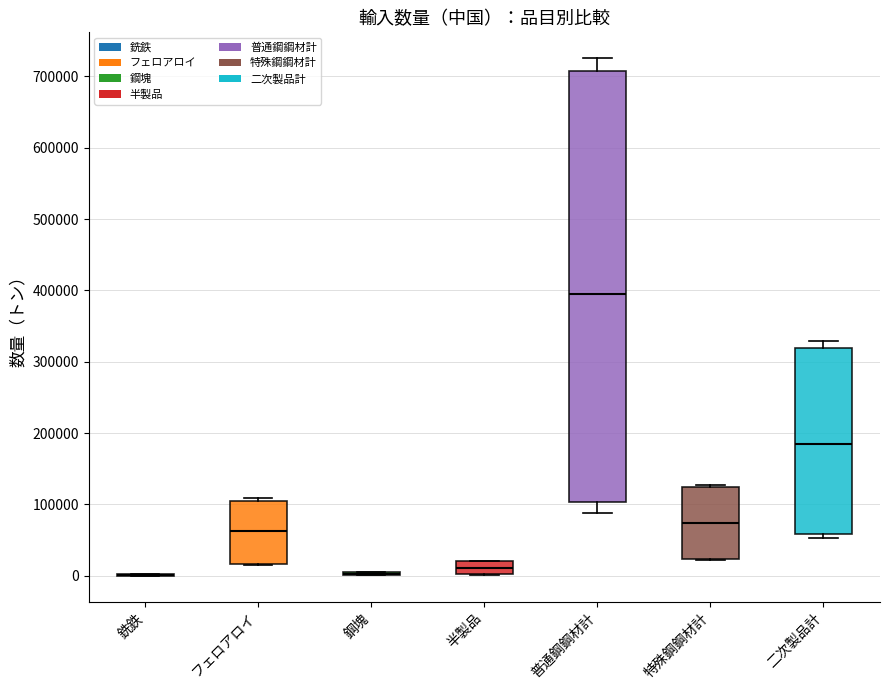

Reading left to right, read every box against the y-axis: the position of its median line, the range the box covers, and the ends of its whiskers. The values are not printed on the chart, so give them approximately, as read against the axis.

銑鉄: box collapsed to a line at 0, whiskers 0 to 0
フェロアロイ: median 60000, box 20000 to 110000, whiskers 20000 to 110000 (just above the box's upper edge)
鋼塊: box collapsed to a line at 0, whiskers 0 to 0
半製品: median 10000, box 0 to 20000, whiskers 0 to 20000
普通鋼鋼材計: median 400000, box 100000 to 710000, whiskers 90000 to 730000
特殊鋼鋼材計: median 70000, box 20000 to 120000, whiskers 20000 to 130000
二次製品計: median 190000, box 60000 to 320000, whiskers 50000 to 330000